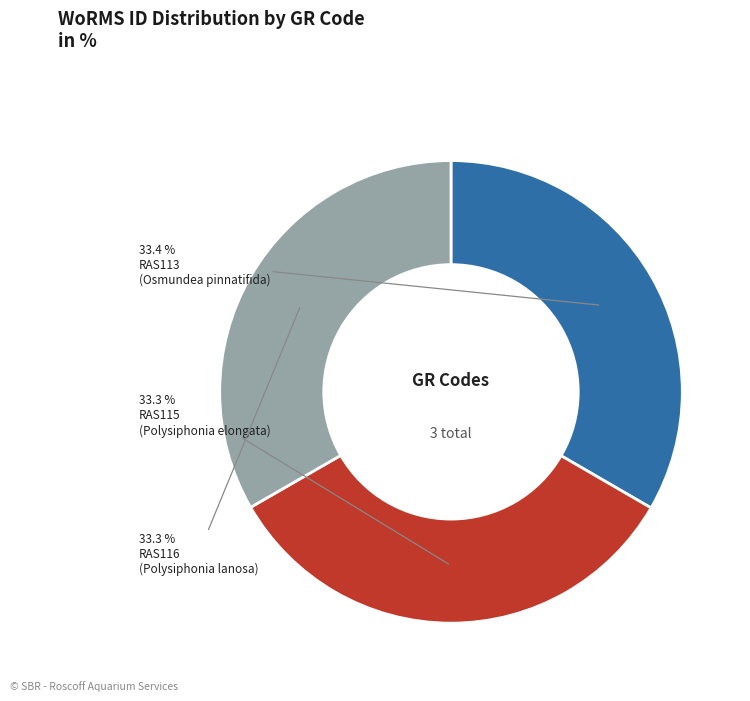

How many slices are in this pie chart?

3